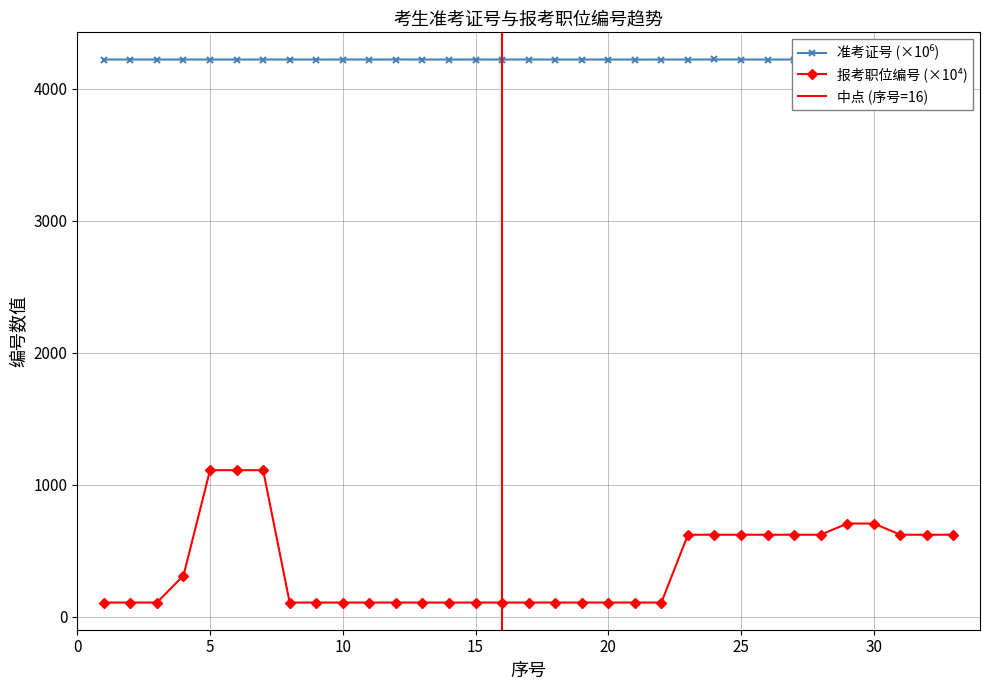

At which category is the sum across all series the highest?

5